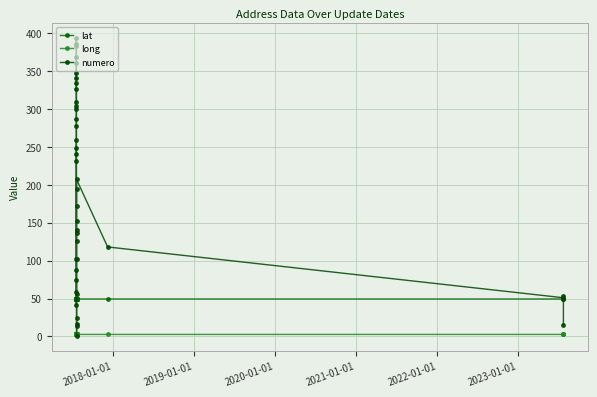

List the series in order of their overall mean, lowest first.

long, lat, numero